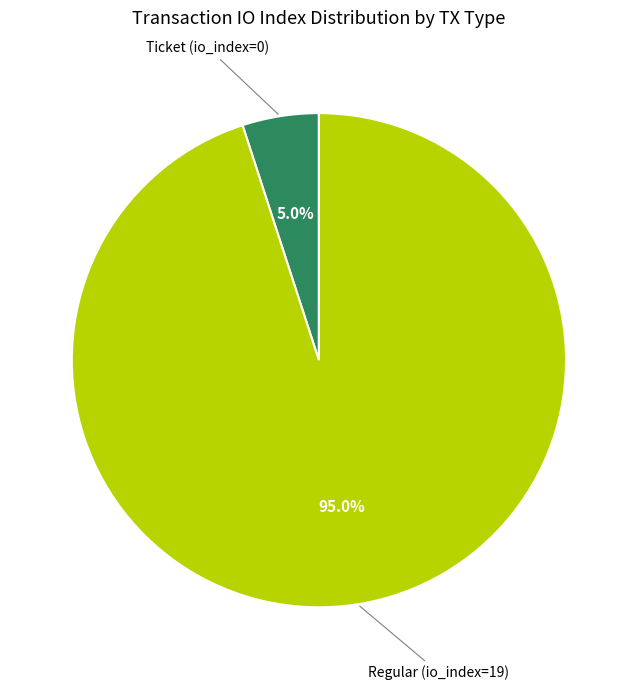

How many segments does this pie chart have?

2